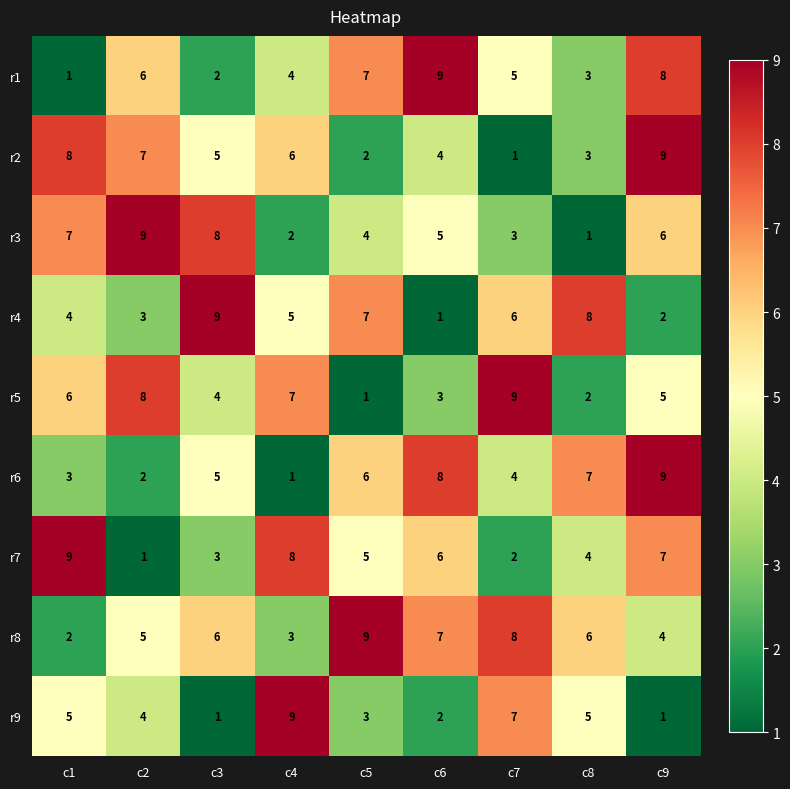

What is the difference between the second highest and second lowest values in the r5 series?

6